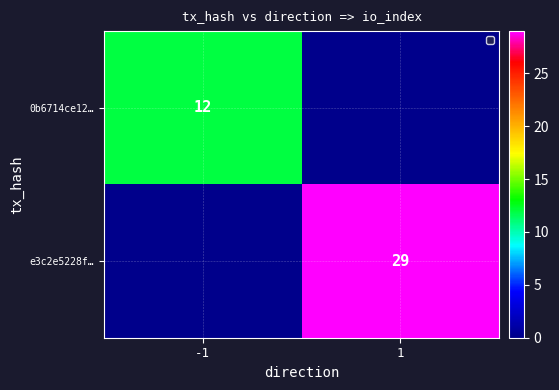

The value of 0b6714ce12… at -1 is 12. True or false?

True